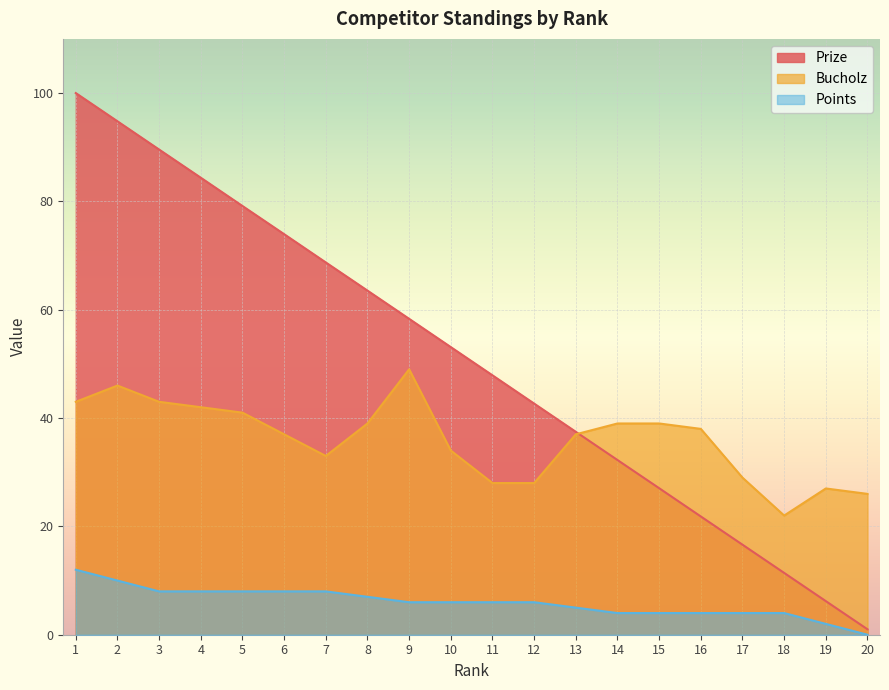

What is the spread (max minus min) of values at 2?

84.8